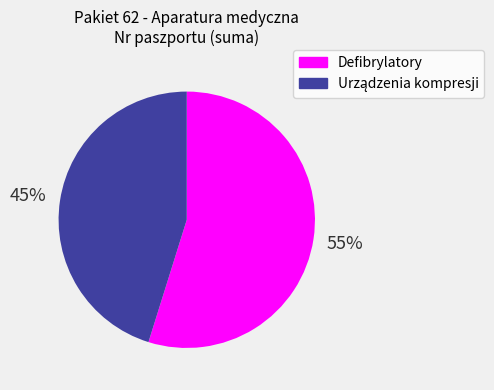

To the nearest percent, what is the difference between the largest and smallest slice percentages?

10%